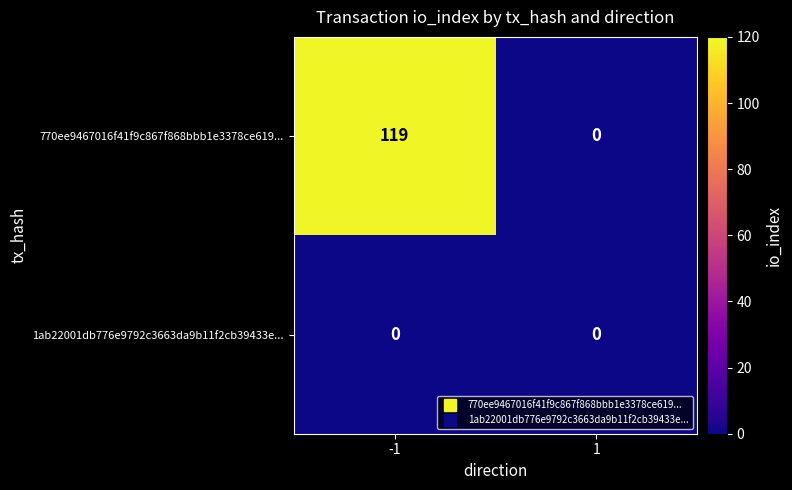

Which series has the widest spread of values?

770ee9467016f41f9c867f868bbb1e3378ce619...